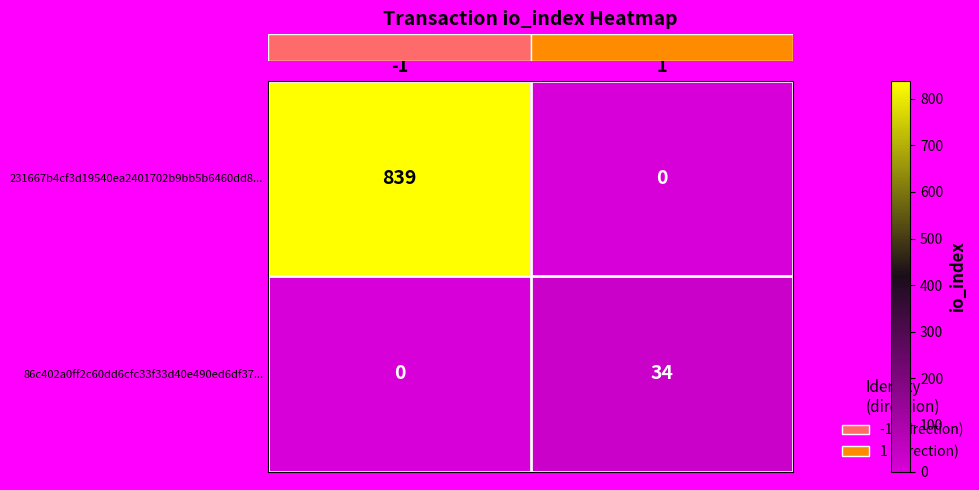

At how many categories does at least one series exceed 798?

1